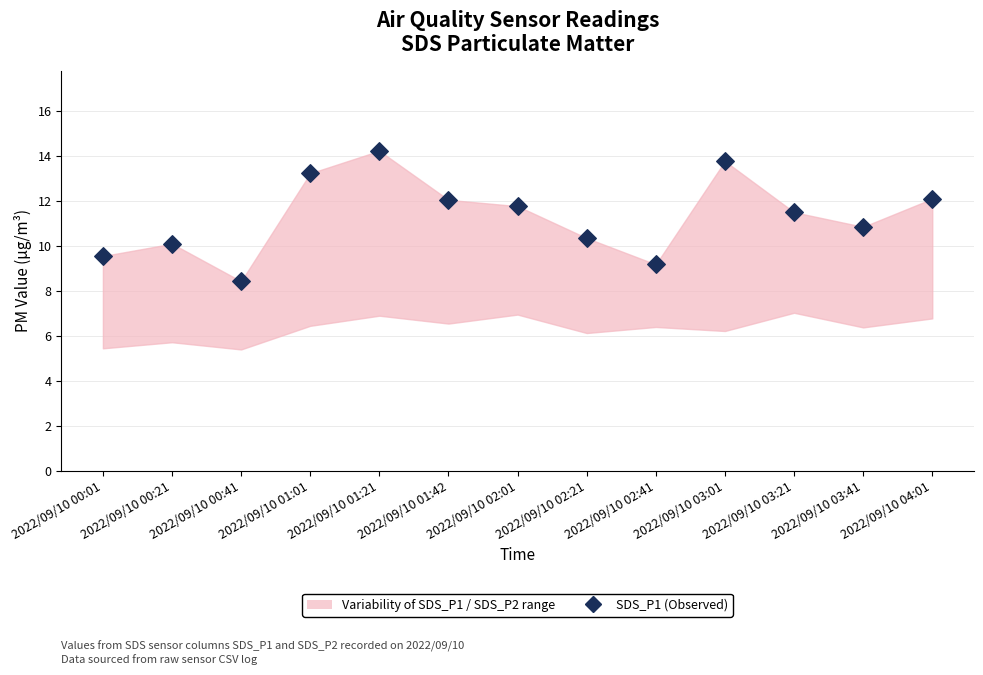

What is the range of Y values (max minus min)?

5.8